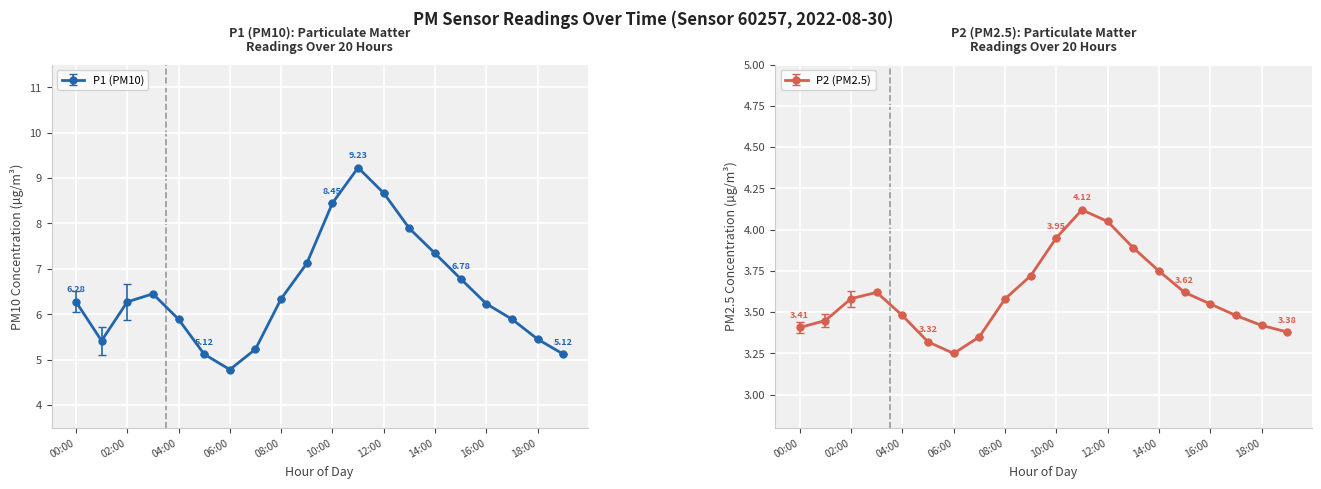

Reading right to left, transcribe all the data shown in this chart.

P1: 19:00=5.1	18:00=5.5	17:00=5.9	16:00=6.2	15:00=6.8	14:00=7.3	13:00=7.9	12:00=8.7	11:00=9.2	10:00=8.4	09:00=7.1	08:00=6.3	07:00=5.2	06:00=4.8	05:00=5.1	04:00=5.9	03:00=6.5	02:00=6.3	01:00=5.4	00:00=6.3
P2: 19:00=3.4	18:00=3.4	17:00=3.5	16:00=3.5	15:00=3.6	14:00=3.8	13:00=3.9	12:00=4.0	11:00=4.1	10:00=4.0	09:00=3.7	08:00=3.6	07:00=3.4	06:00=3.2	05:00=3.3	04:00=3.5	03:00=3.6	02:00=3.6	01:00=3.4	00:00=3.4